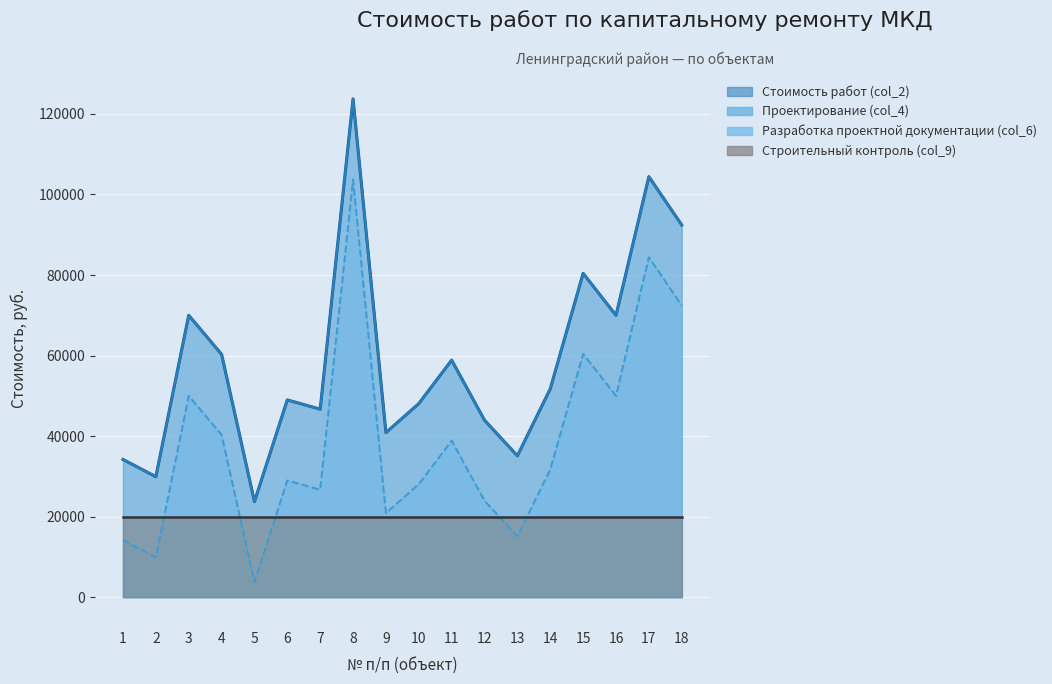

At which label does Стоимость работ (col_2) reach its minimum?

5